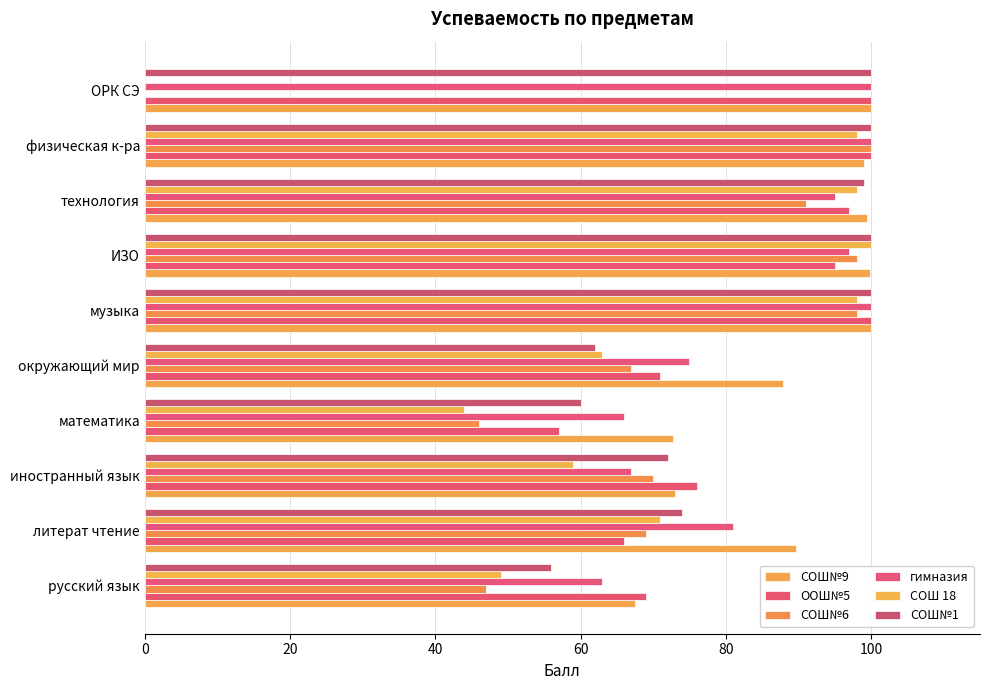

What is the value of the гимназия bar at the 2nd from the left?

81.0